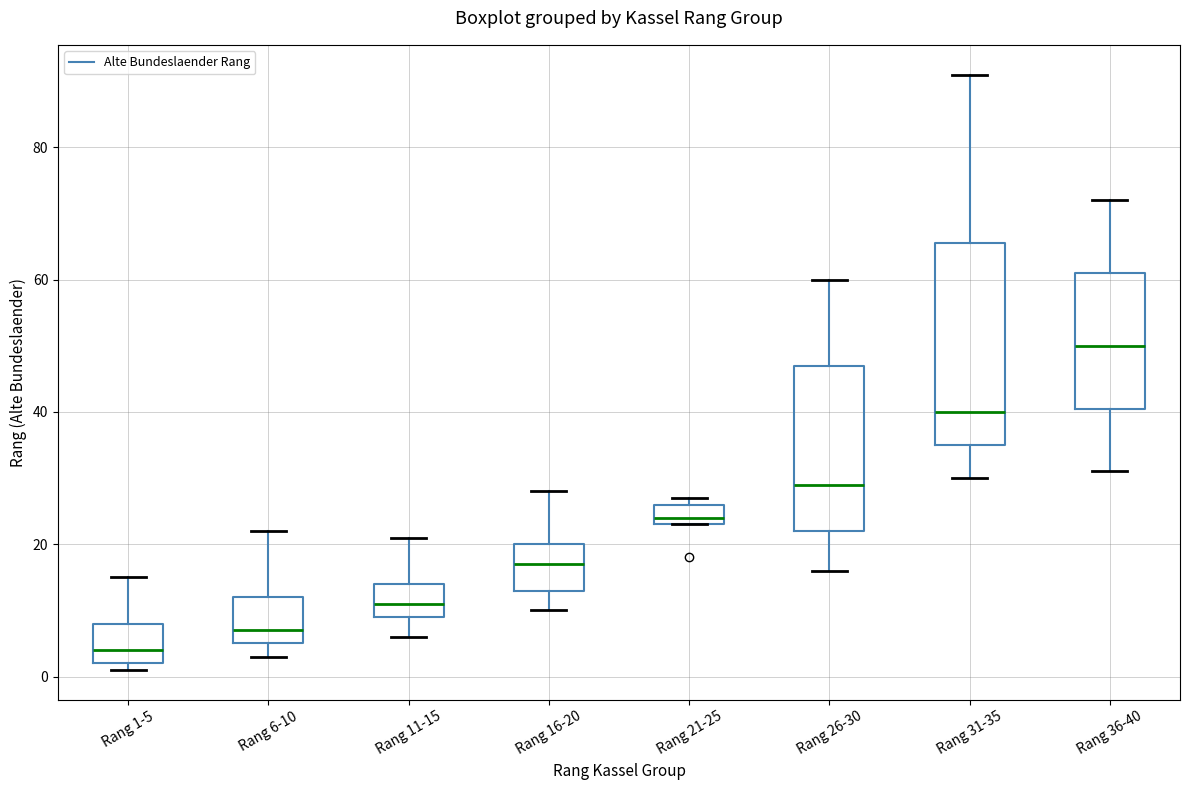

Reading left to right, transcribe this box plot: for each box, give where its median line is, the range the box spans, and where its two whiskers end, as read against the y-axis. The values are not printed on the chart, so give them approximately, as read against the axis.

Rang 1-5: median 4, box 2 to 8, whiskers 2 (just below the box's lower edge) to 16
Rang 6-10: median 8, box 6 to 12, whiskers 4 to 22
Rang 11-15: median 12, box 10 to 14, whiskers 6 to 22
Rang 16-20: median 18, box 14 to 20, whiskers 10 to 28
Rang 21-25: median 24 (just above the box's lower edge), box 24 to 26, whiskers 24 to 28
Rang 26-30: median 30, box 22 to 48, whiskers 16 to 60
Rang 31-35: median 40, box 36 to 66, whiskers 30 to 92
Rang 36-40: median 50, box 40 to 62, whiskers 32 to 72